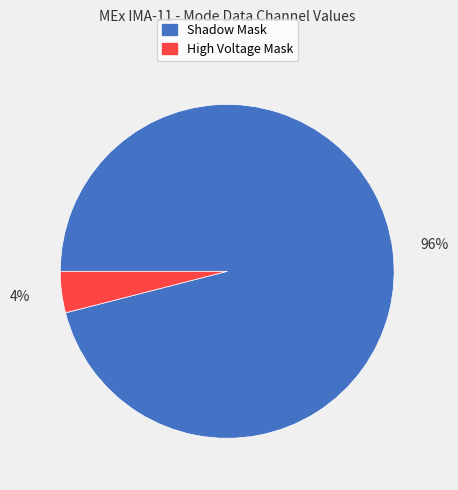

To the nearest percent, what is the difference between the largest and smallest slice percentages?

92%